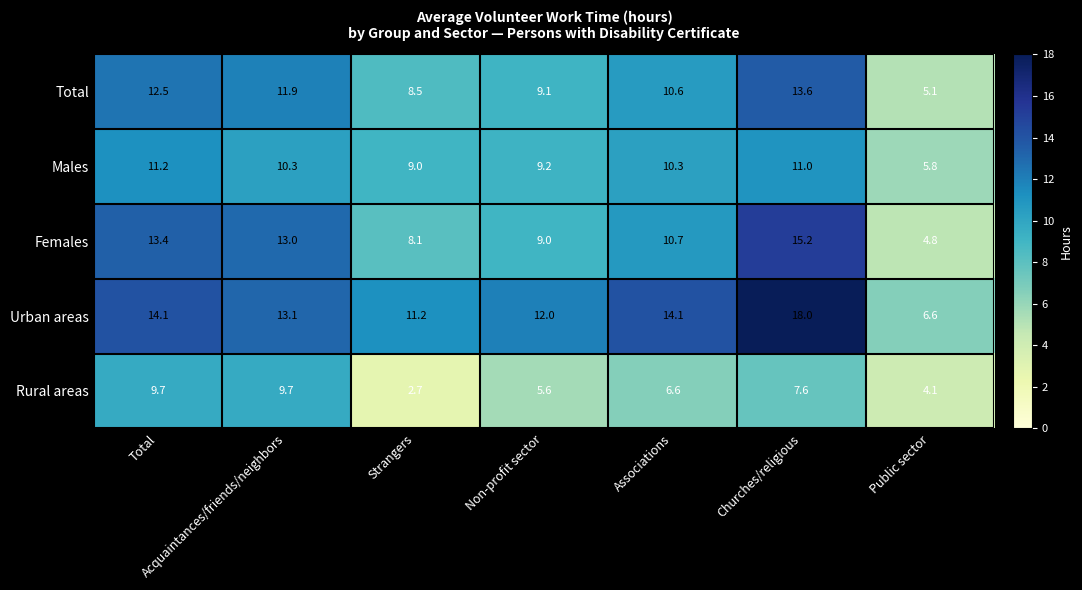

Which series has the widest spread of values?

Urban areas